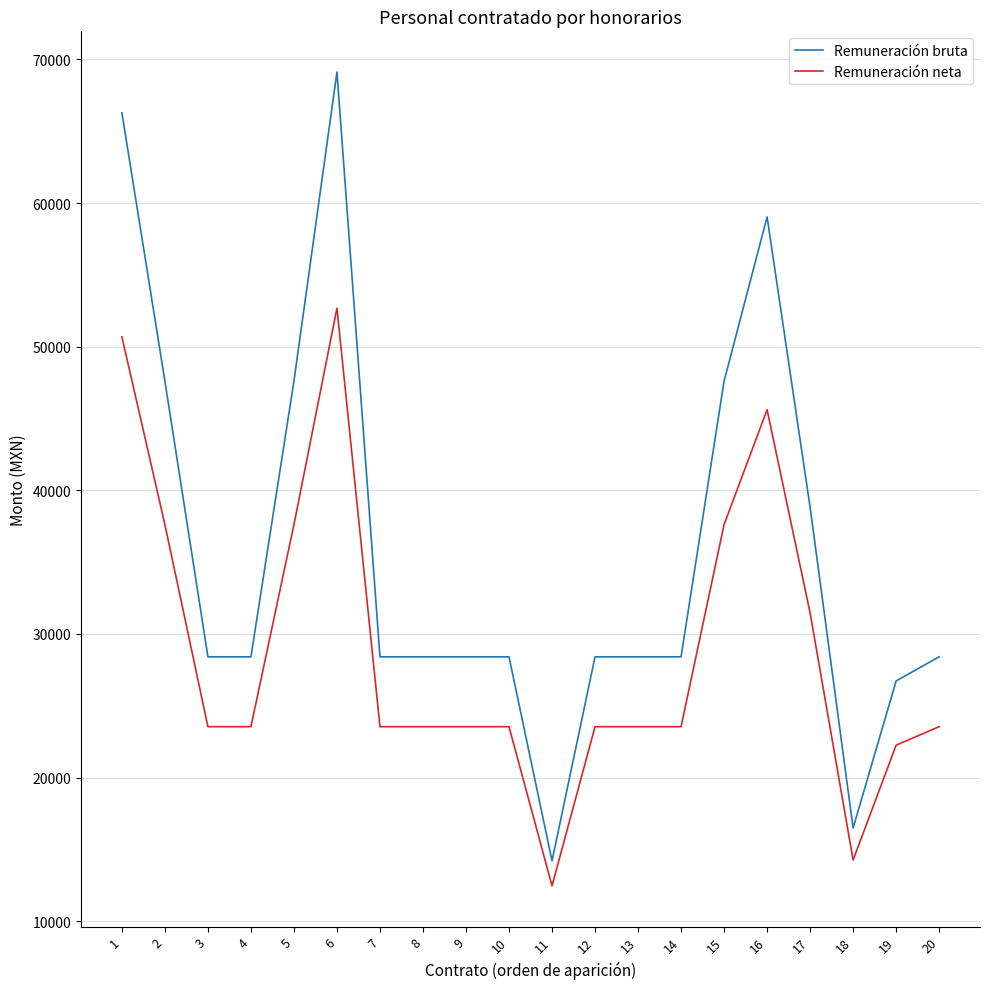

What is the difference between the maximum and minimum values in the Remuneración neta series?

40210.3